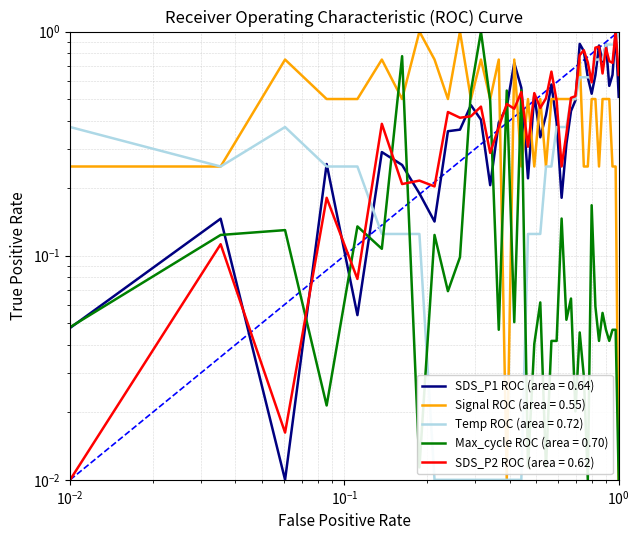

What is the difference between the maximum and second lowest values in the Temp series?

1.0